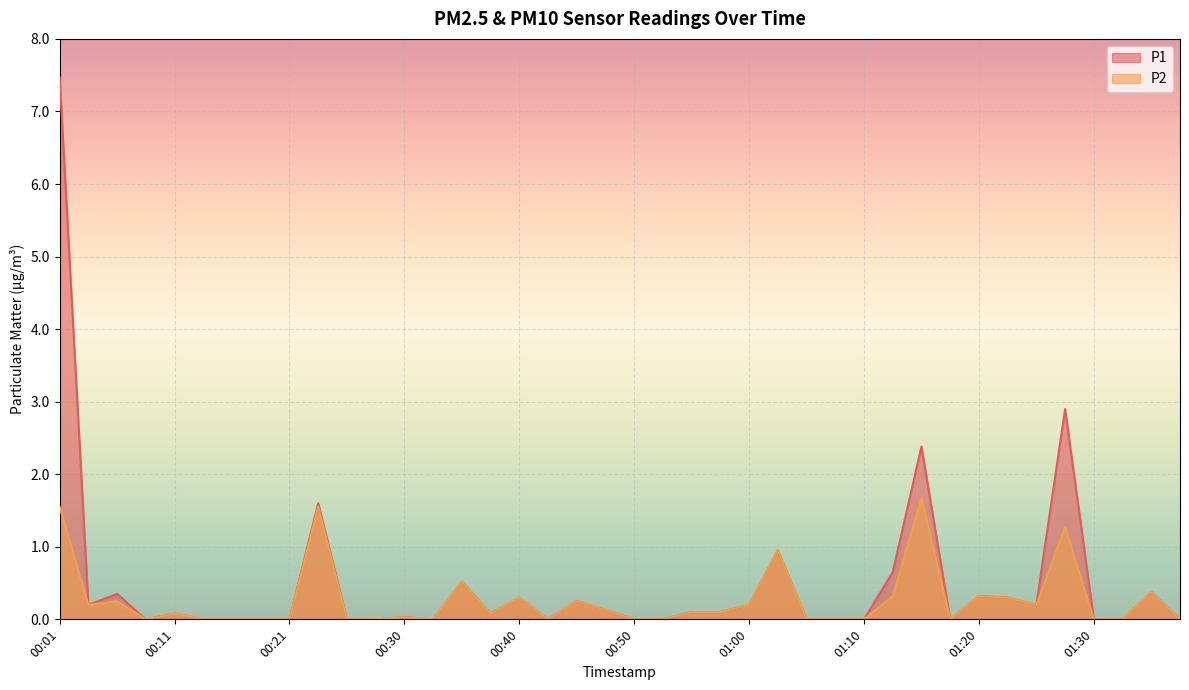

List the labels in order of P1 value, largest first.

00:01, 01:27, 01:15, 00:23, 01:03, 01:12, 00:35, 01:35, 00:06, 01:20, 00:40, 01:22, 00:45, 00:03, 01:00, 01:25, 00:48, 00:55, 00:58, 00:11, 00:38, 00:30, 00:08, 00:13, 00:16, 00:18, 00:21, 00:26, 00:28, 00:33, 00:43, 00:50, 00:53, 01:05, 01:07, 01:10, 01:17, 01:30, 01:32, 01:37